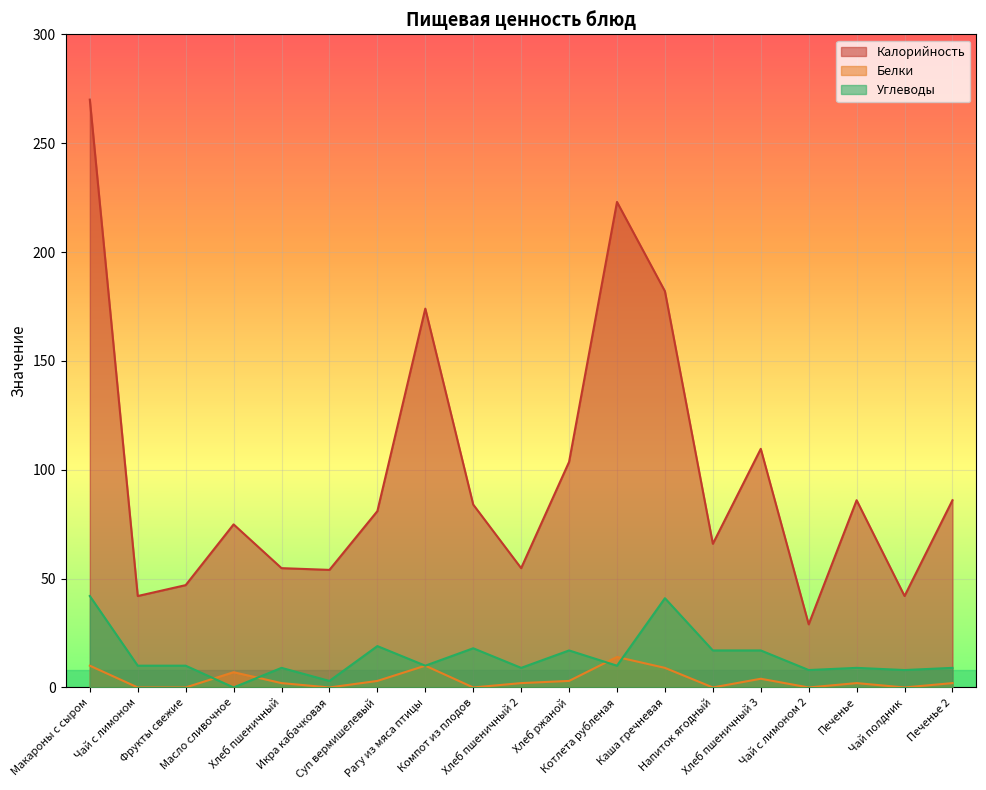

Reading right to left, what are all the values shown in this chart?

Калорийность: 86.0	42.0	86.0	29.0	109.6	66.0	182.0	223.0	103.6	54.8	84.0	174.0	81.0	54.0	54.8	74.9	47.0	42.0	270.0
Белки: 2.0	0.0	2.0	0.0	4.0	0.0	9.0	14.0	3.0	2.0	0.0	10.0	3.0	0.0	2.0	7.0	0.0	0.0	10.0
Углеводы: 9.0	8.0	9.0	8.0	17.0	17.0	41.0	10.0	17.0	9.0	18.0	10.0	19.0	3.0	9.0	0.0	10.0	10.0	42.0